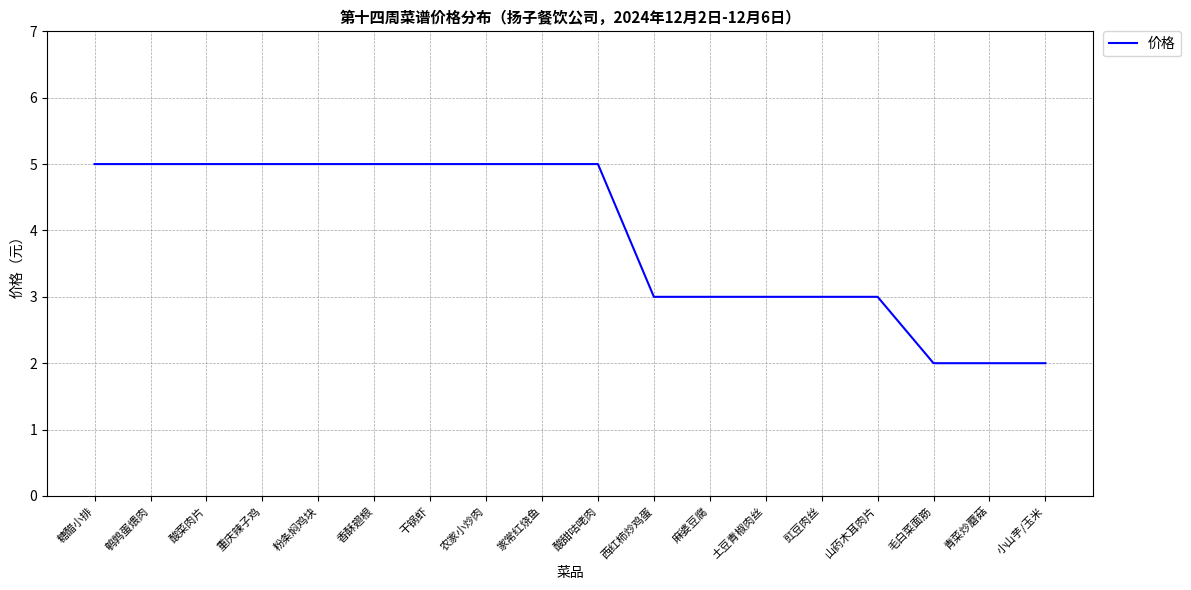

What is the average value?

4